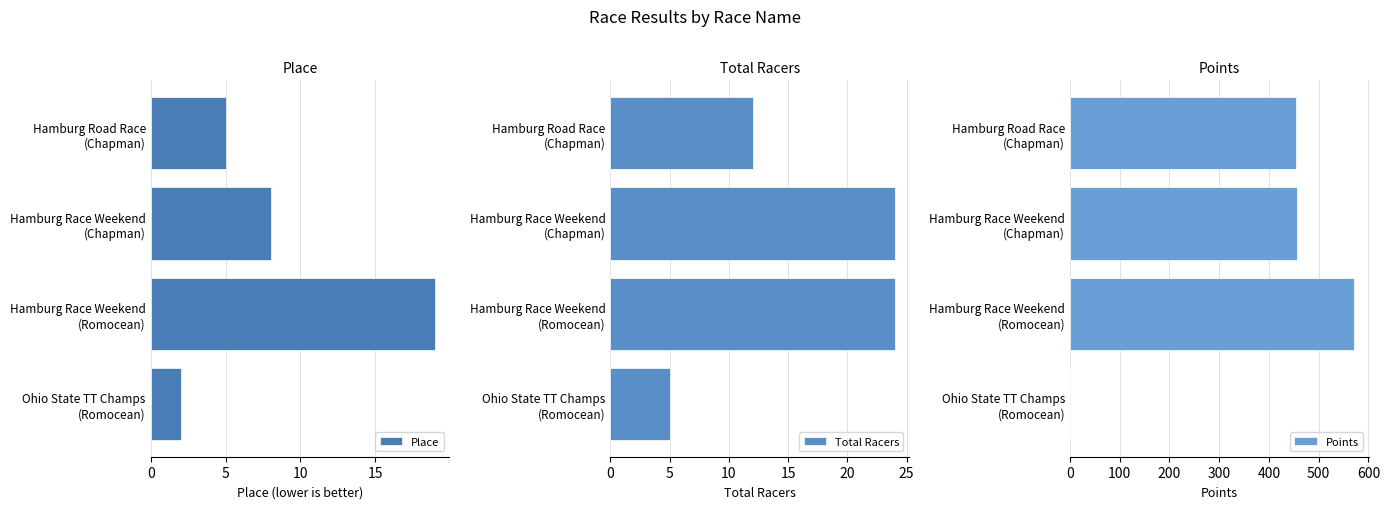

What is the difference between the maximum and minimum values in the Place series?

17